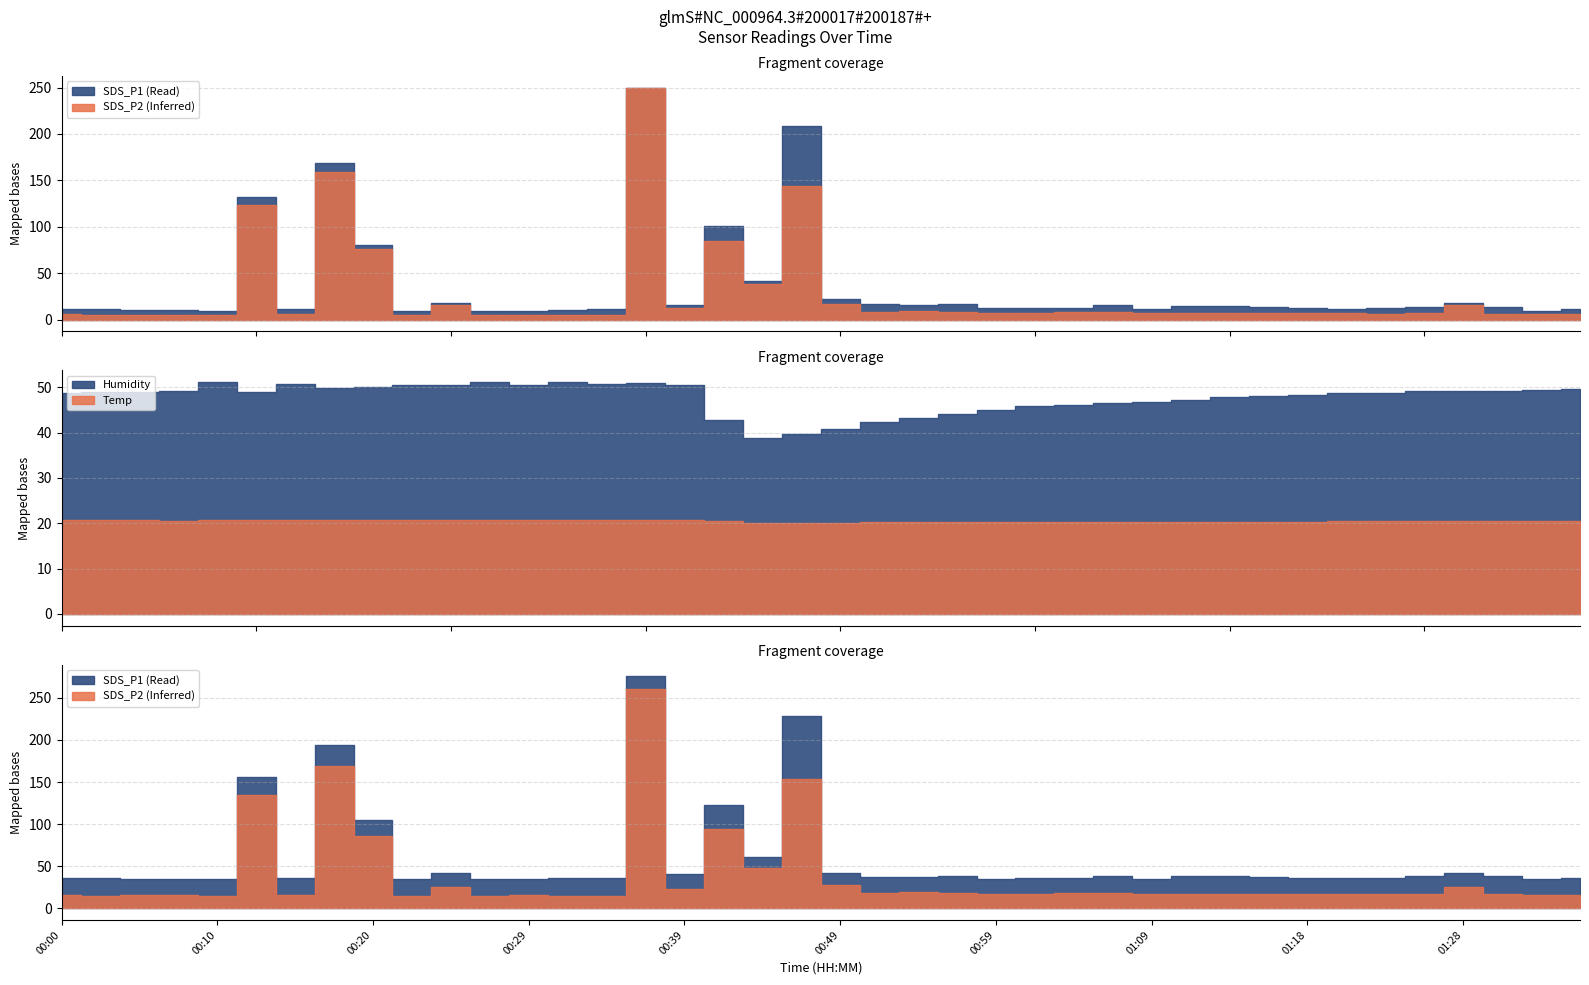

Reading left to right, what are all the values shown in this chart?

Temp: 00:00=20.7	00:03=20.7	00:05=20.7	00:08=20.6	00:10=20.7	00:12=20.7	00:15=20.7	00:17=20.7	00:20=20.7	00:22=20.8	00:25=20.7	00:27=20.8	00:29=20.8	00:32=20.8	00:34=20.7	00:37=20.7	00:39=20.7	00:42=20.5	00:44=20.1	00:46=20.1	00:49=20.1	00:51=20.2	00:54=20.3	00:56=20.3	00:59=20.3	01:01=20.3	01:04=20.4	01:06=20.4	01:09=20.4	01:11=20.4	01:13=20.4	01:16=20.4	01:18=20.4	01:21=20.5	01:23=20.5	01:26=20.5	01:28=20.5	01:31=20.5	01:33=20.5	01:36=20.5
Humidity: 00:00=48.7	00:03=48.9	00:05=49.0	00:08=49.2	00:10=51.2	00:12=49.0	00:15=50.7	00:17=49.8	00:20=50.0	00:22=50.5	00:25=50.5	00:27=51.1	00:29=50.5	00:32=51.1	00:34=50.8	00:37=51.0	00:39=50.5	00:42=42.7	00:44=38.8	00:46=39.7	00:49=40.9	00:51=42.3	00:54=43.2	00:56=44.2	00:59=44.9	01:01=45.8	01:04=46.0	01:06=46.5	01:09=46.8	01:11=47.3	01:13=47.8	01:16=48.2	01:18=48.3	01:21=48.7	01:23=48.8	01:26=49.3	01:28=49.1	01:31=49.1	01:33=49.5	01:36=49.6
SDS_P1: 00:00=11.6	00:03=11.3	00:05=10.7	00:08=10.3	00:10=8.8	00:12=131.9	00:15=11.0	00:17=169.0	00:20=80.5	00:22=9.5	00:25=17.3	00:27=9.6	00:29=9.7	00:32=10.2	00:34=10.9	00:37=682.1	00:39=16.0	00:42=100.9	00:44=42.0	00:46=208.3	00:49=21.8	00:51=16.5	00:54=15.5	00:56=16.4	00:59=12.5	01:01=12.6	01:04=12.7	01:06=15.6	01:09=11.7	01:11=14.9	01:13=14.1	01:16=13.3	01:18=12.4	01:21=11.4	01:23=11.9	01:26=13.3	01:28=17.4	01:31=13.9	01:33=9.6	01:36=11.0
SDS_P2: 00:00=5.6	00:03=4.8	00:05=5.2	00:08=5.0	00:10=4.5	00:12=123.8	00:15=5.5	00:17=158.7	00:20=75.5	00:22=4.8	00:25=15.3	00:27=4.7	00:29=5.1	00:32=4.8	00:34=4.8	00:37=600.0	00:39=12.9	00:42=84.2	00:44=37.8	00:46=144.1	00:49=17.1	00:51=8.4	00:54=9.0	00:56=8.0	00:59=7.2	01:01=7.2	01:04=7.7	01:06=7.6	01:09=7.2	01:11=7.3	01:13=6.7	01:16=7.2	01:18=6.8	01:21=6.7	01:23=6.5	01:26=6.6	01:28=15.5	01:31=6.5	01:33=6.0	01:36=6.1